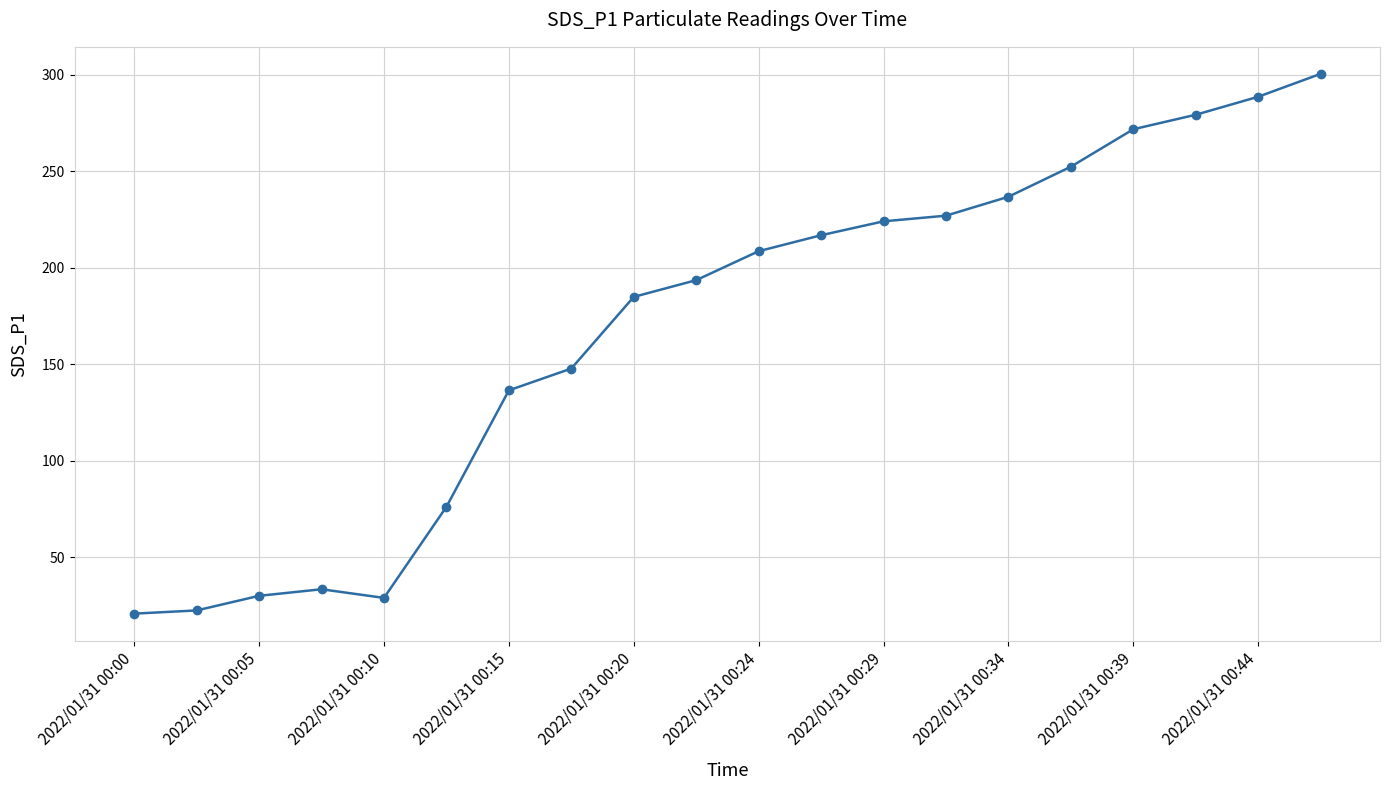

What is the smallest value displayed?

20.9